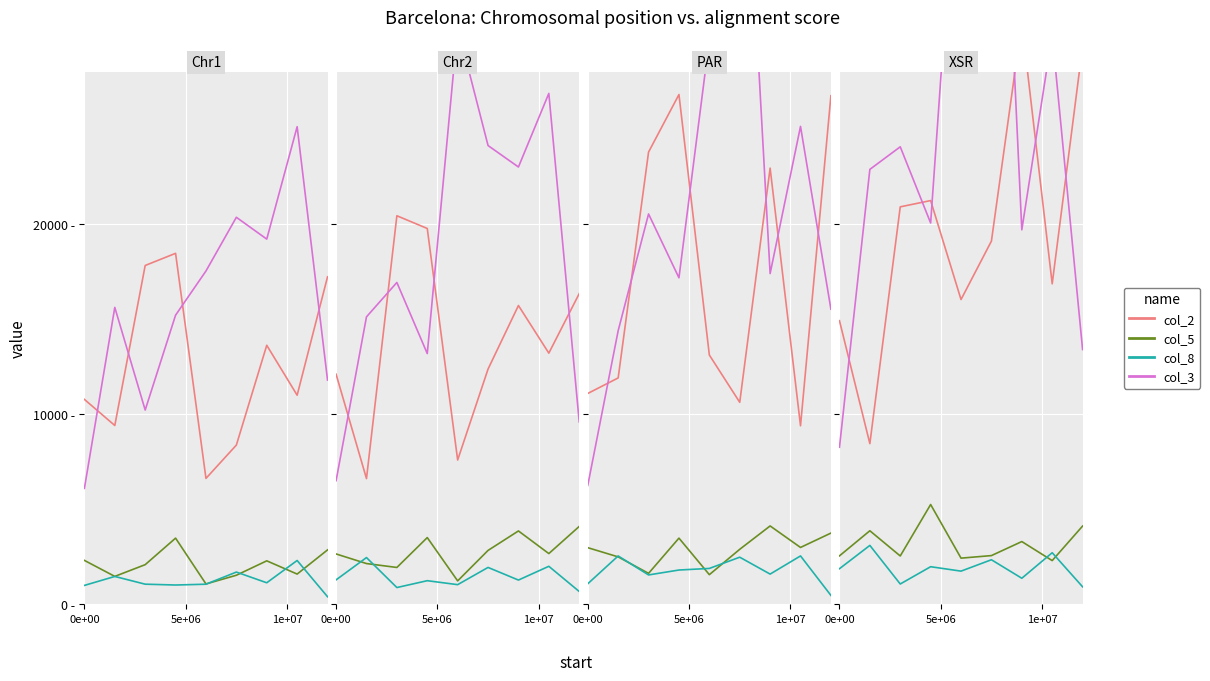

How many intersections are there between col_8 and col_5?

2